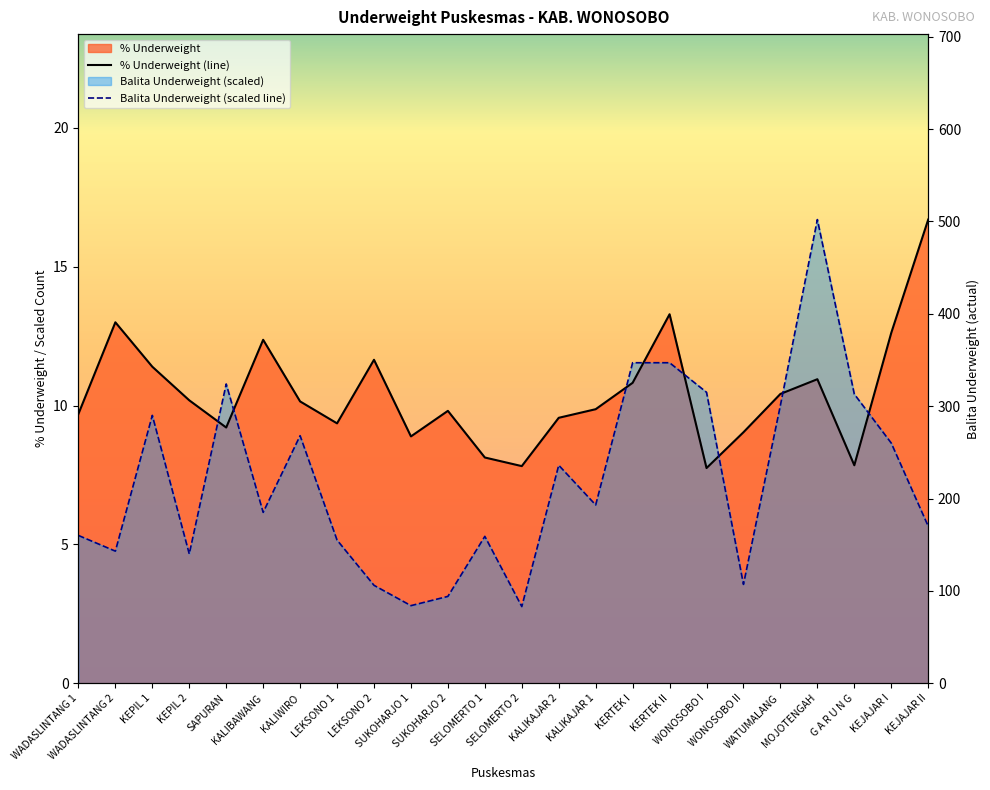

Read the Balita Underweight (scaled line) value at SUKOHARJO 1.

2.8